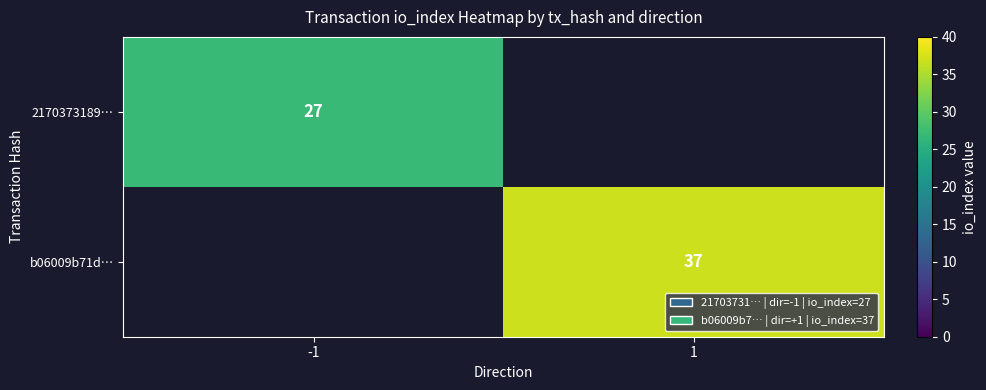

The value of b06009b71d… at 1 is 19. True or false?

False